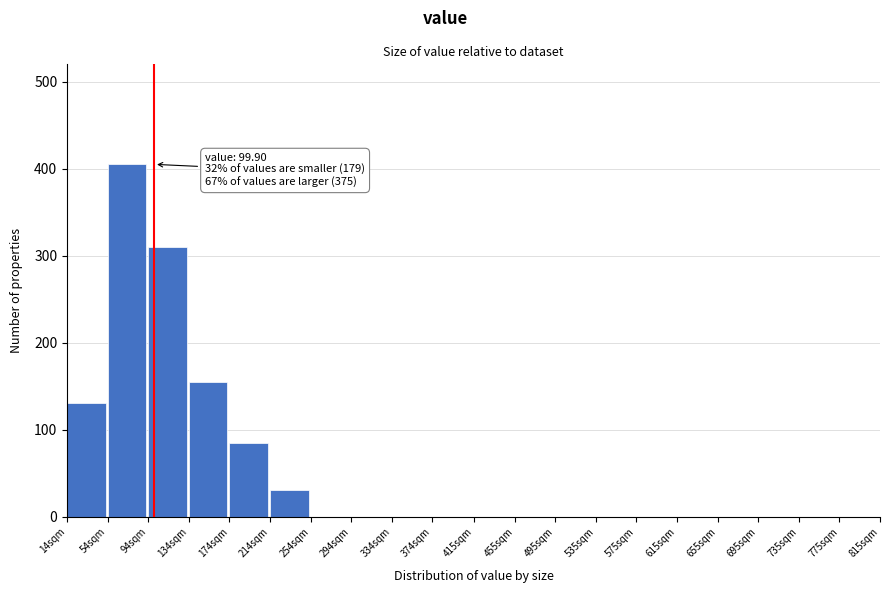

Reading left to right, list all the values displayed in this chart.

14sqm=130	54sqm=405	94sqm=310	134sqm=155	174sqm=85	214sqm=30	254sqm=0	294sqm=0	334sqm=0	374sqm=0	415sqm=0	455sqm=0	495sqm=0	535sqm=0	575sqm=0	615sqm=0	655sqm=0	695sqm=0	735sqm=0	775sqm=0